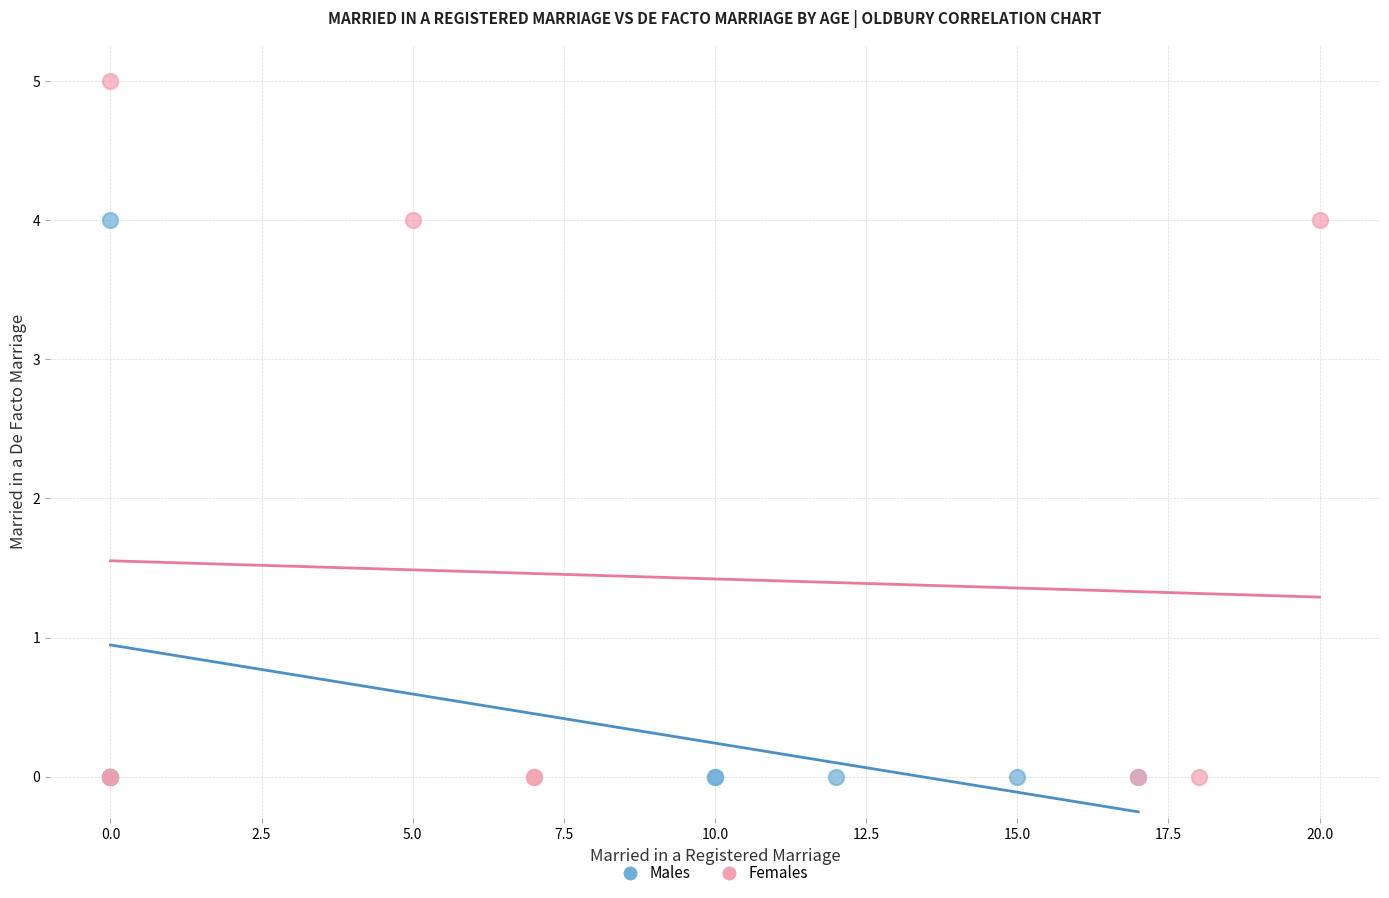

Which series has the largest Y range (max minus min)?

Females